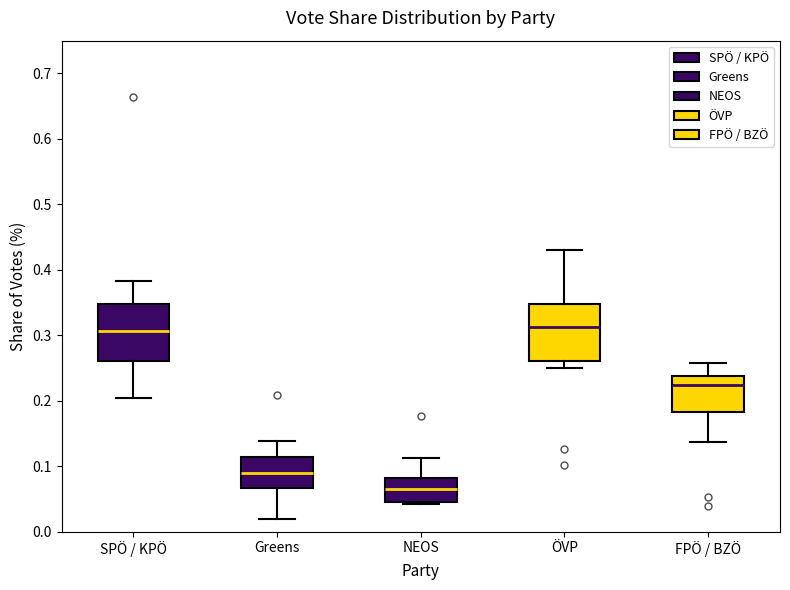

Reading left to right, transcribe this box plot: for each box, give where its median line is, the range the box spans, and where its two whiskers end, as read against the y-axis. The values are not printed on the chart, so give them approximately, as read against the axis.

SPÖ / KPÖ: median 0.31, box 0.26 to 0.35, whiskers 0.20 to 0.38
Greens: median 0.09, box 0.07 to 0.11, whiskers 0.02 to 0.14
NEOS: median 0.07, box 0.05 to 0.08, whiskers 0.04 to 0.11
ÖVP: median 0.31, box 0.26 to 0.35, whiskers 0.25 to 0.43
FPÖ / BZÖ: median 0.22, box 0.18 to 0.24, whiskers 0.14 to 0.26